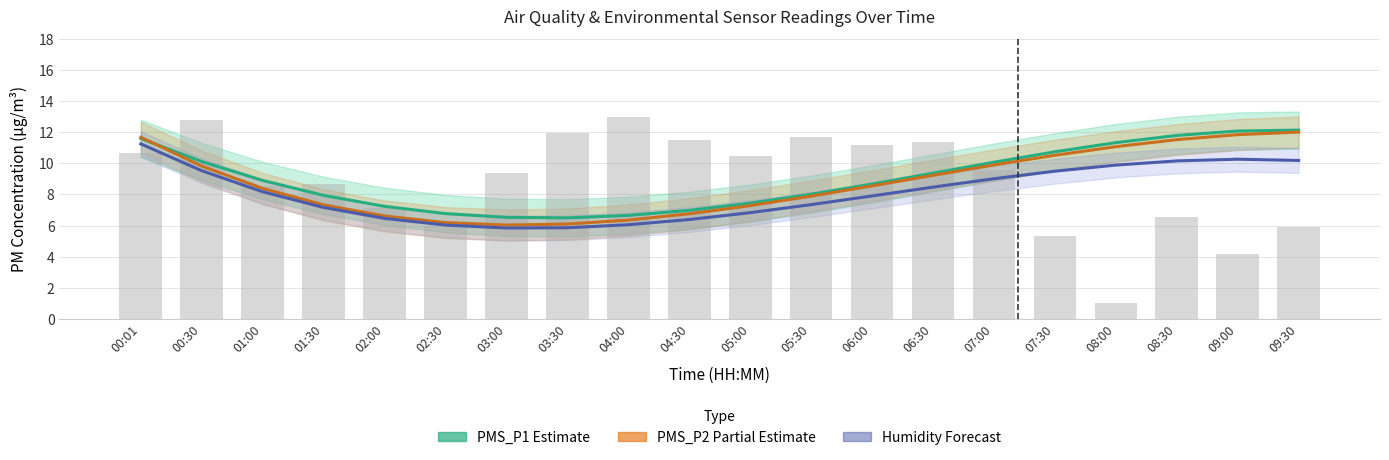

What is the minimum value for PMS_P2 Estimate (partial)?

6.0